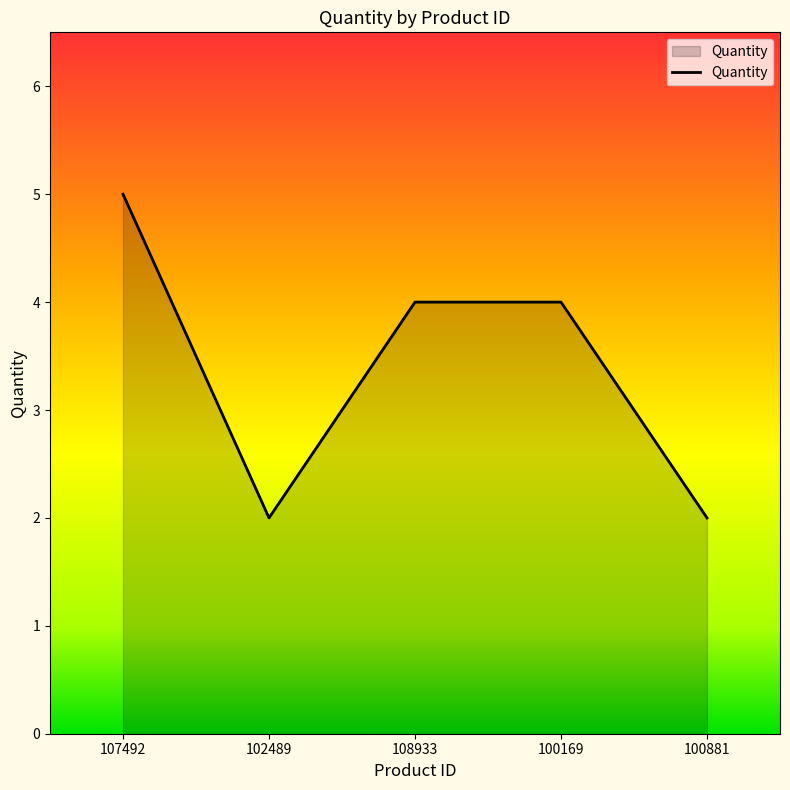

How many interior local valleys (lower than both neighbors) does the data have?

1